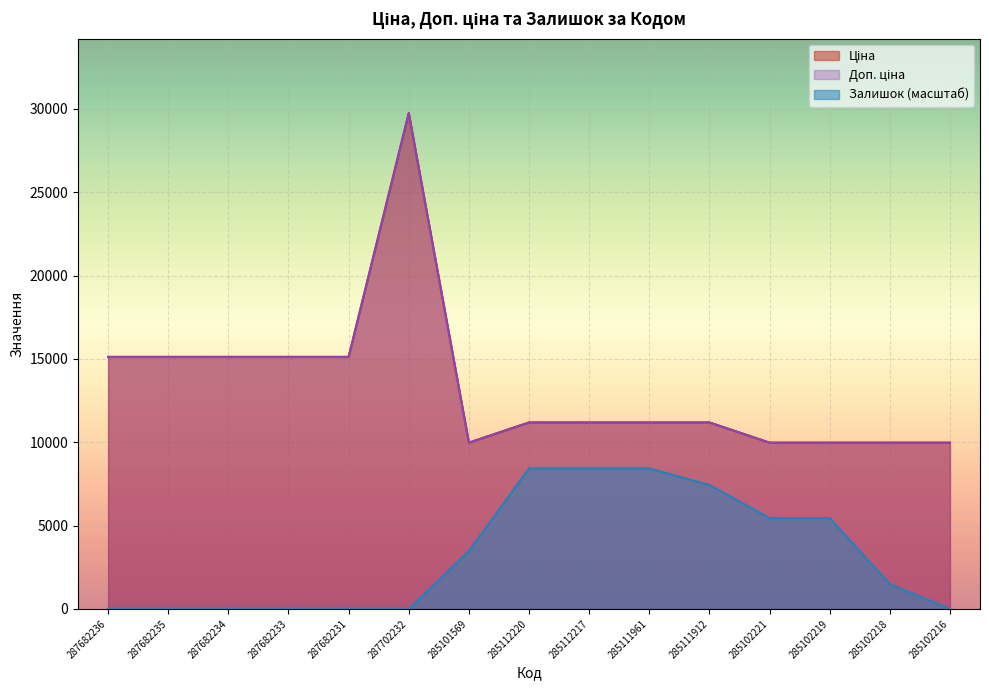

Does the chart display data point markers on the line(s)?

No